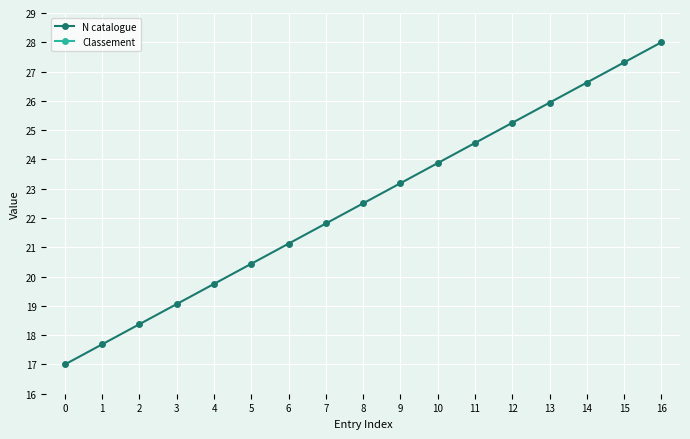

True or false: N catalogue has a value of 25.2 at 12.

True